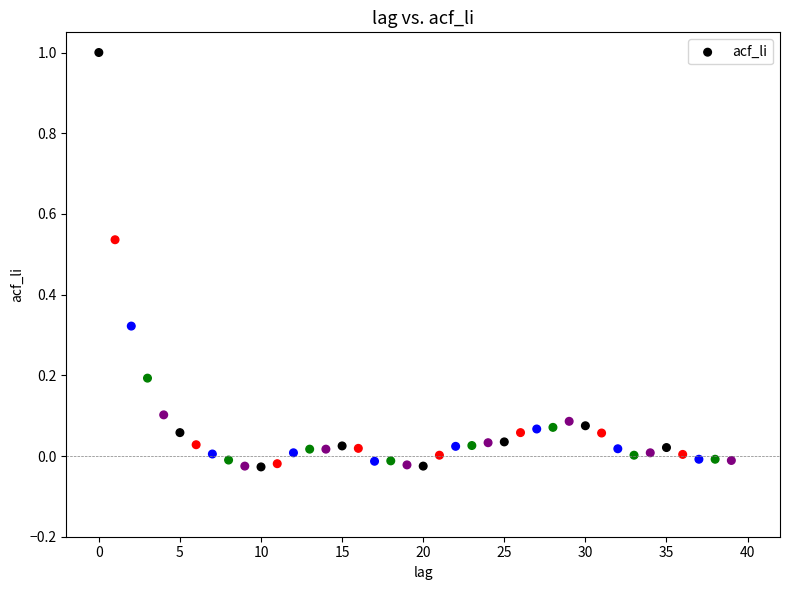

What is the range of Y values (max minus min)?

1.0